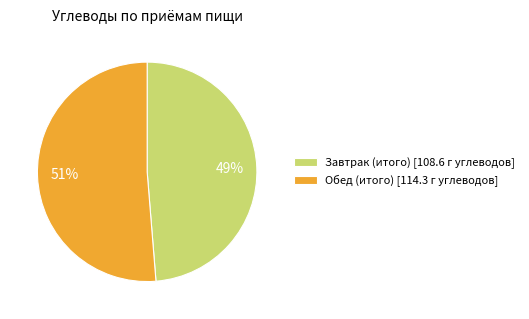

Combined, do Завтрак (итого) and Обед (итого) account for over 50%?

Yes